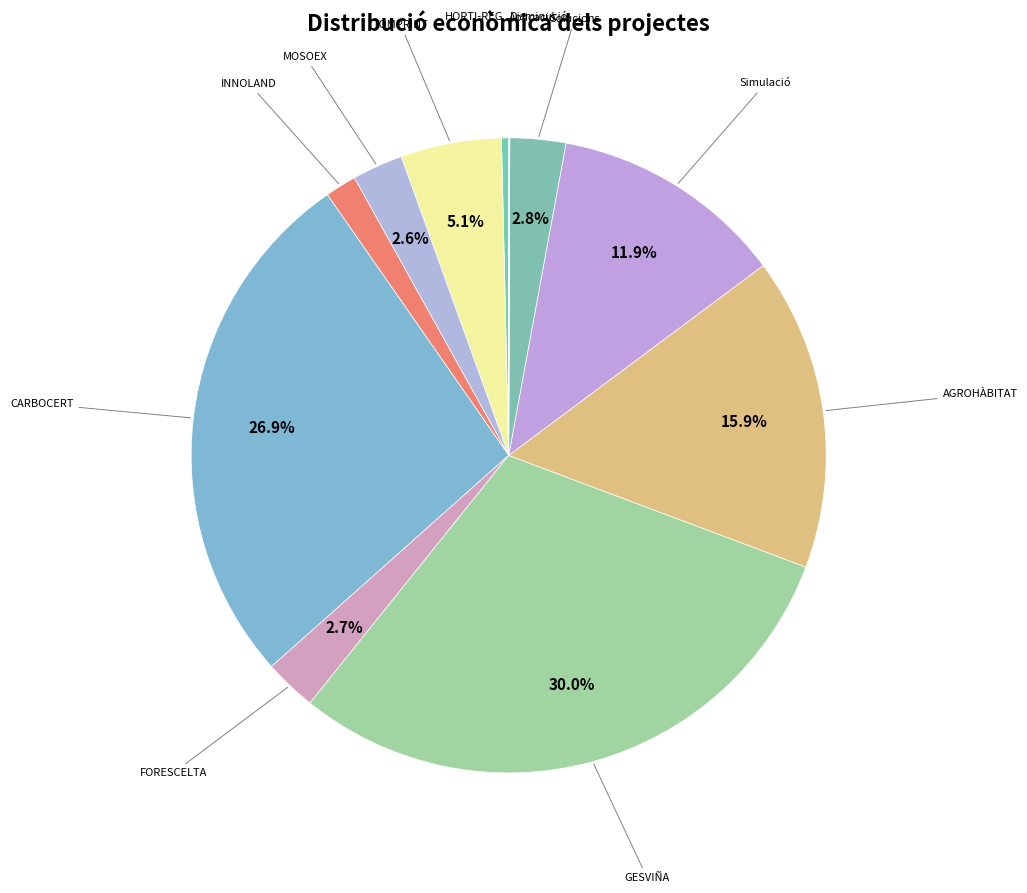

Which category has the smallest portion of the pie?

Grup Operatiu Disminució